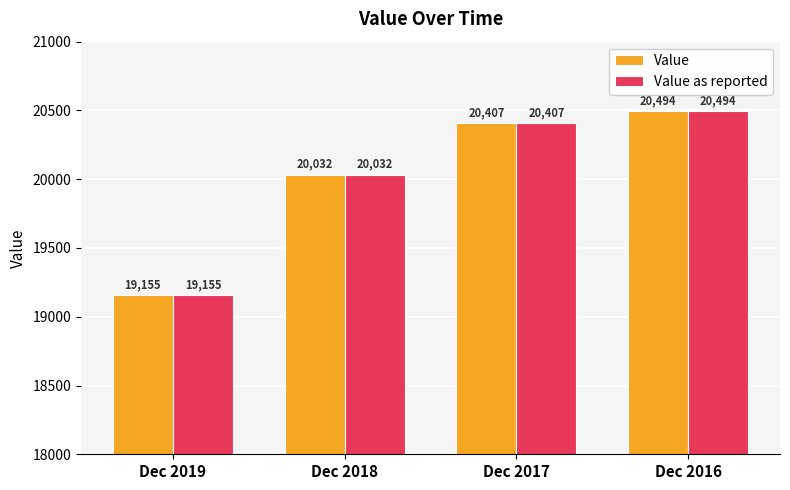

What is the total value across all series at Dec 2016?

40988